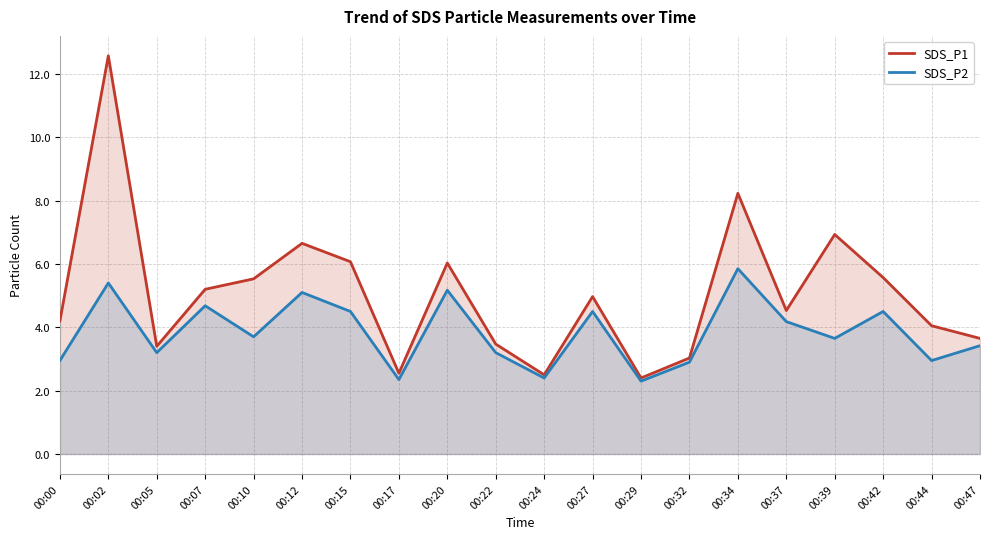

What is the maximum value for SDS_P2?

5.8